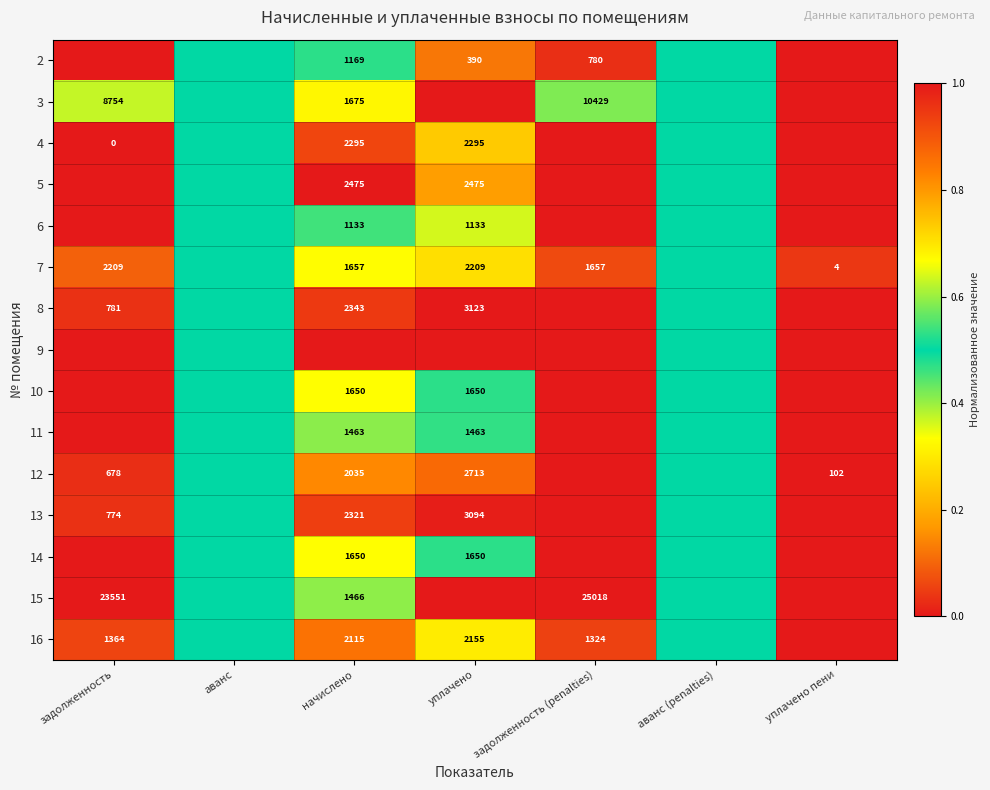

True or false: 12 has a value of 34.8 at уплачено пени.

False